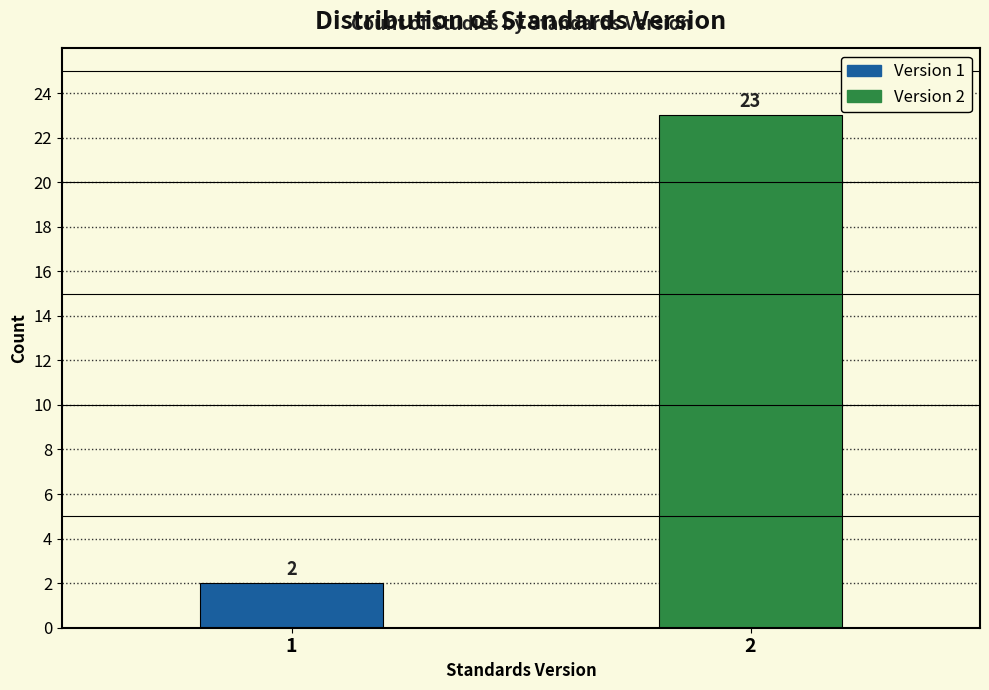

Reading right to left, what are all the values shown in this chart?

2=23	1=2